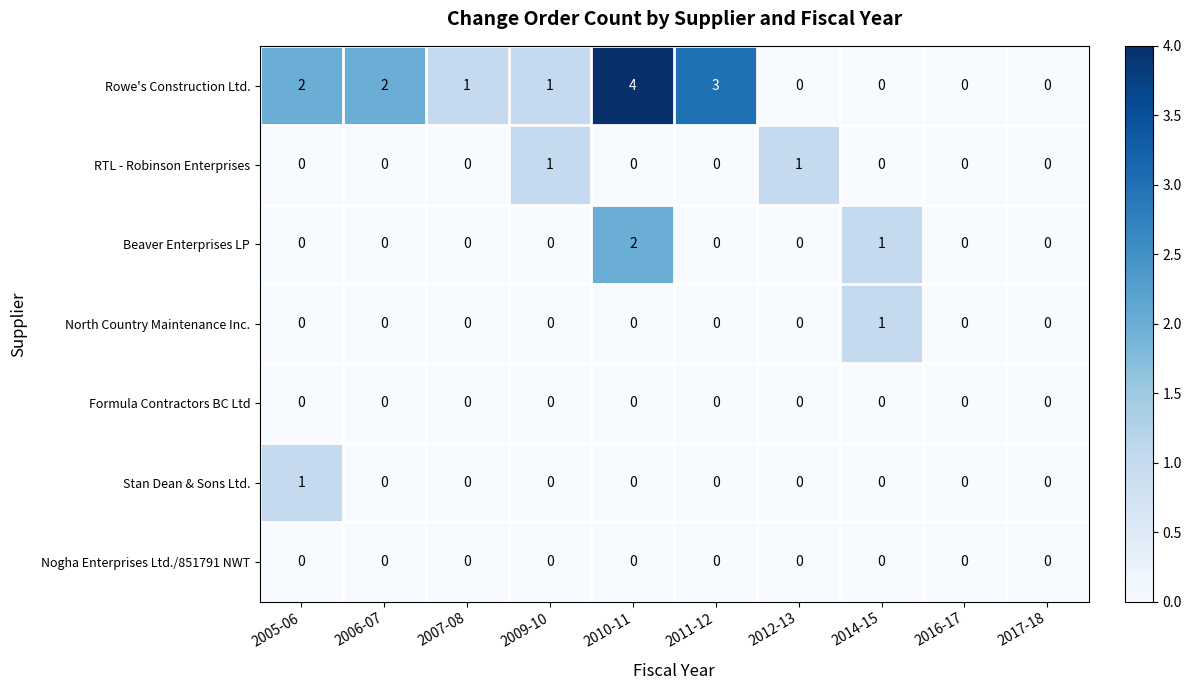

What is the sum of all Beaver Enterprises LP values?

3